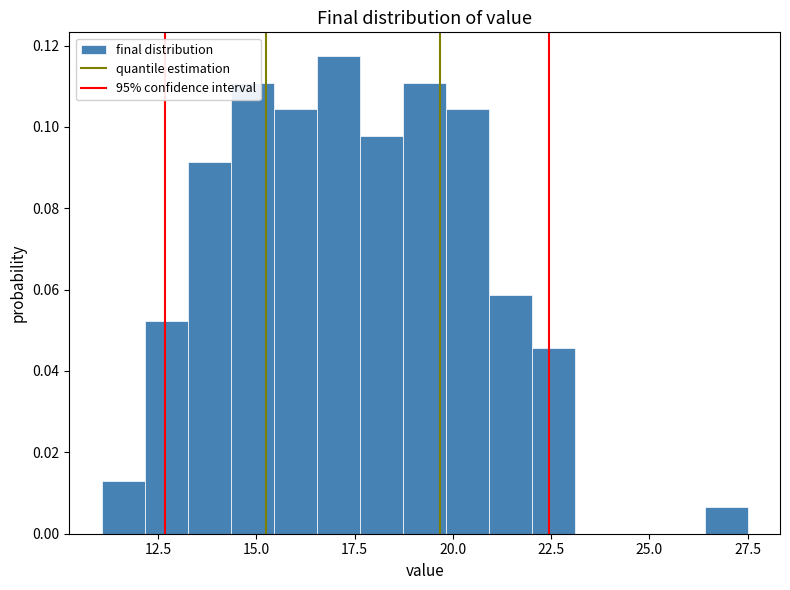

Around what value on the x-axis is the tallest bar? Give the approximate position of its centre, as read against the axis.

17.0